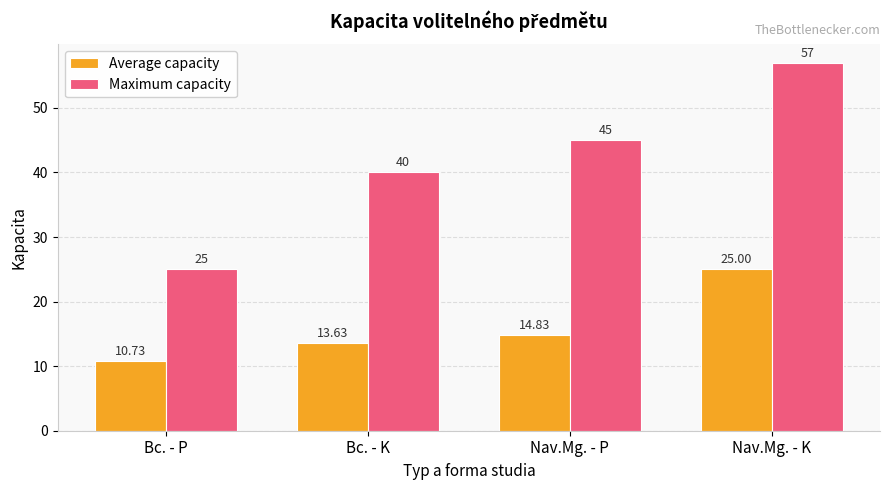

Rank the series by their maximum value, from highest to lowest.

Maximum capacity, Average capacity